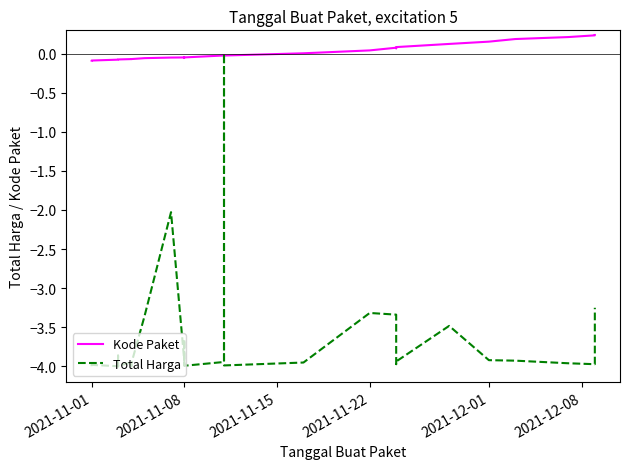

Which series ends up on top after the final intersection of Kode Paket and Total Harga?

Kode Paket